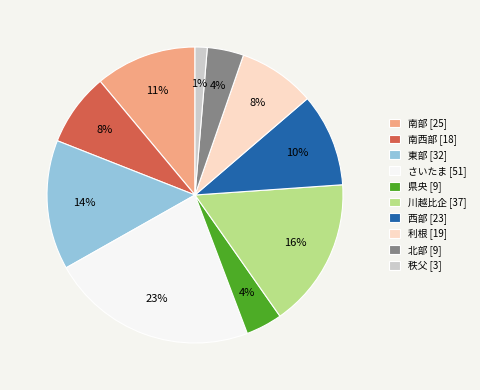

Does any single category account for the majority?

No